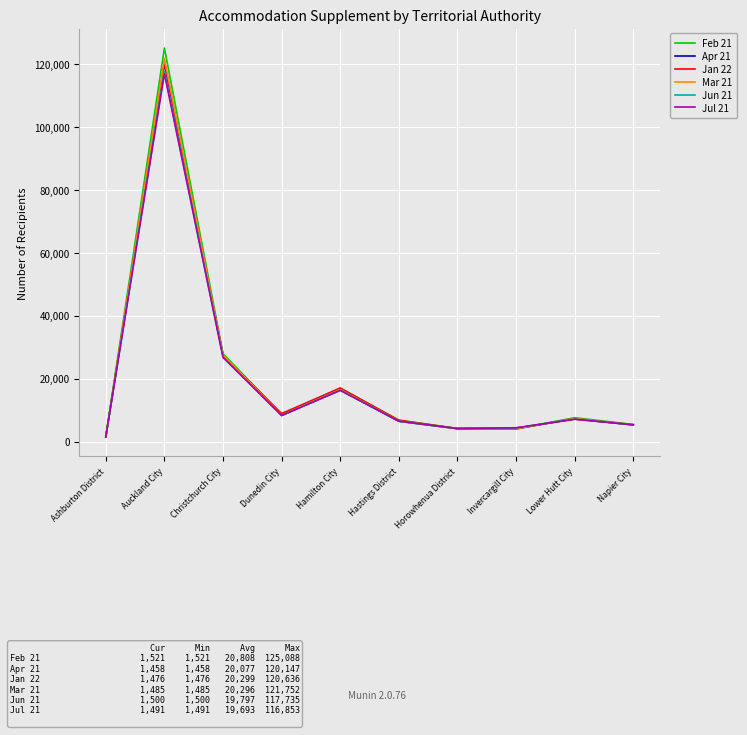

What is the difference between the Jan 22 values at Invercargill City and Napier City?

1128